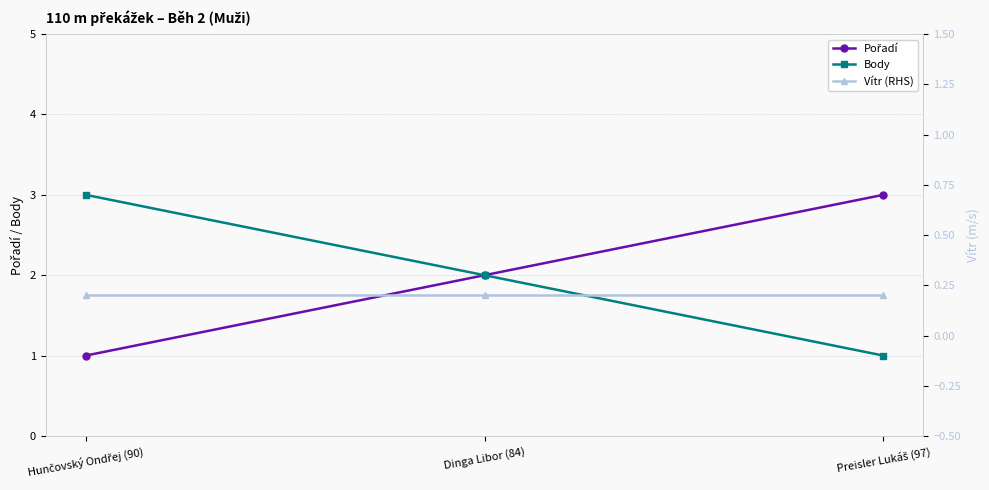

Between Hunčovský Ondřej (90) and Preisler Lukáš (97), which is larger?

Preisler Lukáš (97)